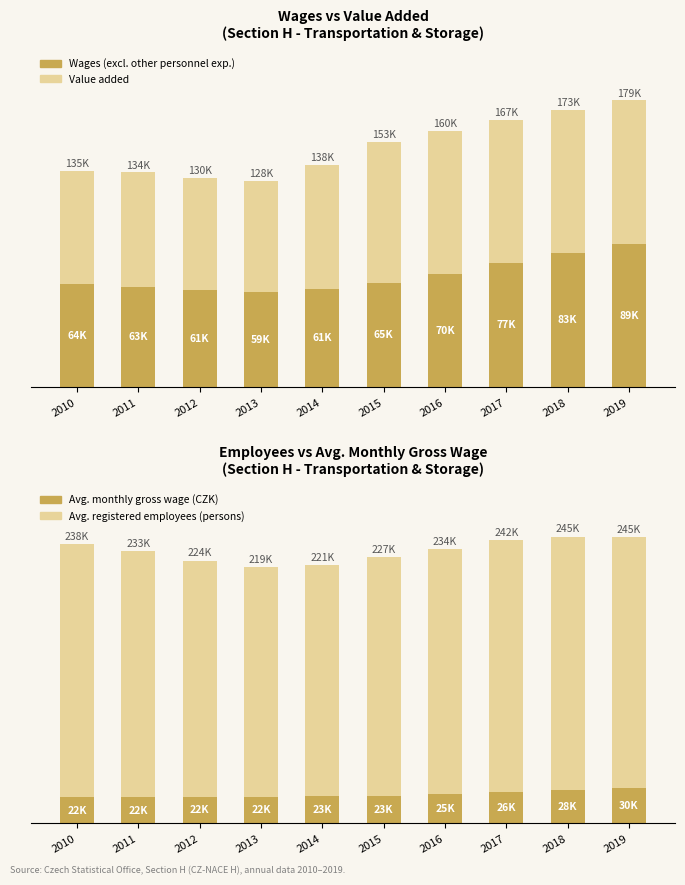

How many groups of bars are there?

10